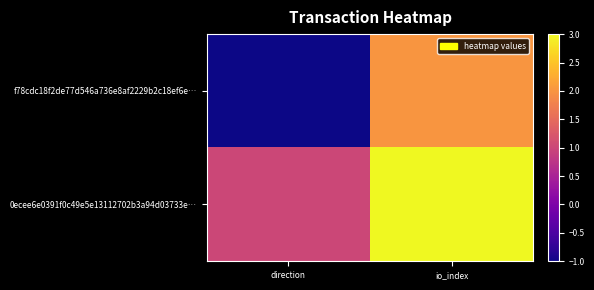

How many distinct data groups are displayed?

2